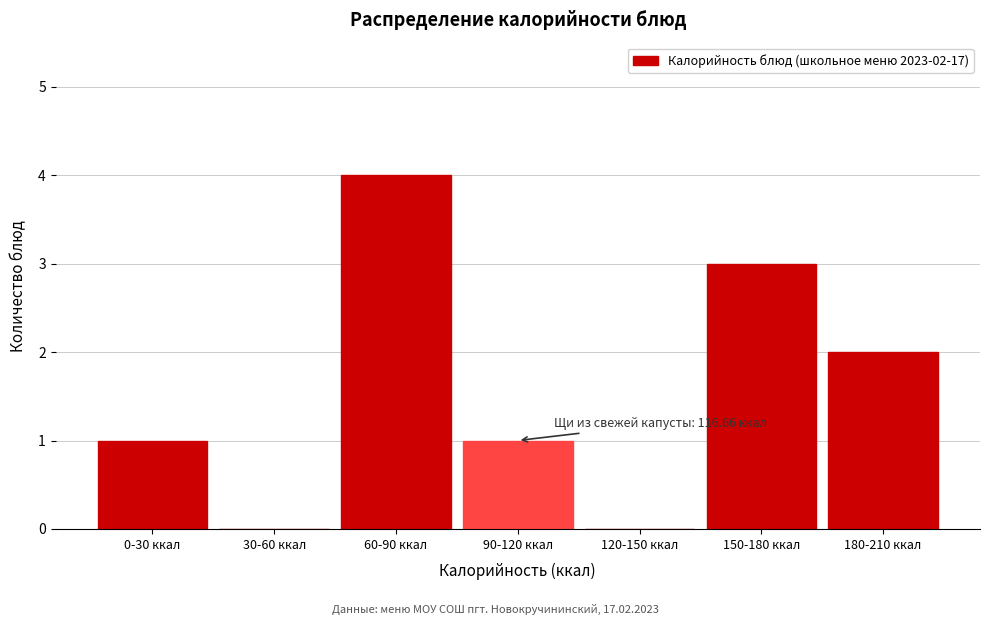

Reading left to right, transcribe all the data shown in this chart.

0-30 ккал=1	30-60 ккал=0	60-90 ккал=4	90-120 ккал=1	120-150 ккал=0	150-180 ккал=3	180-210 ккал=2